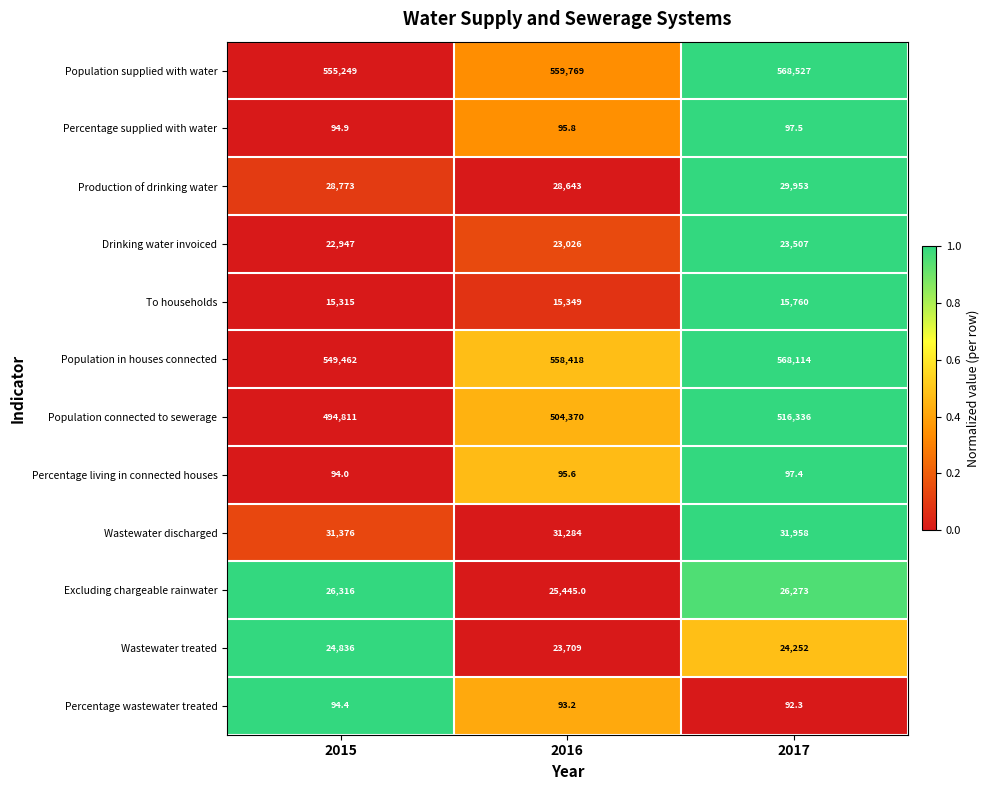

Which series changed the most between 2015 and 2016?

Population connected to sewerage